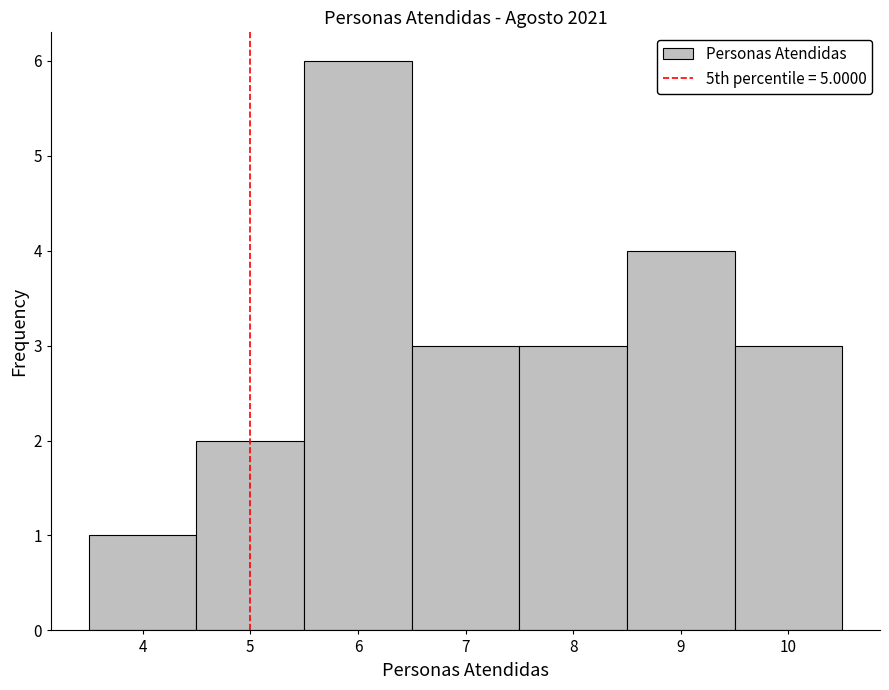

How tall is the bar that spans 8.5 to 9.5 on the x-axis? The values are not printed on the chart, so give them approximately, as read against the axis.

4